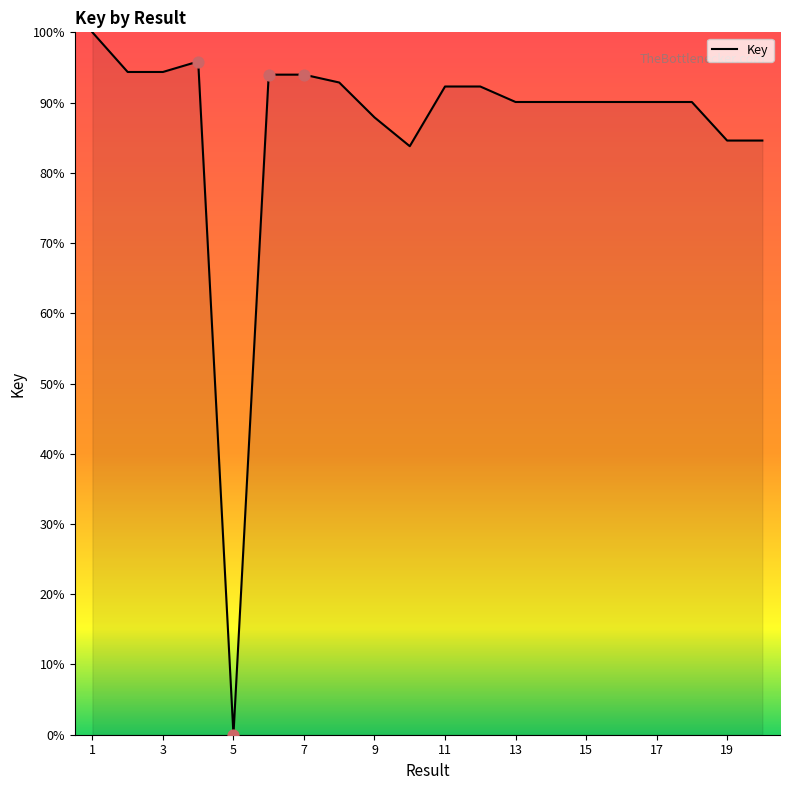

What is the maximum value shown in the chart?

100.0